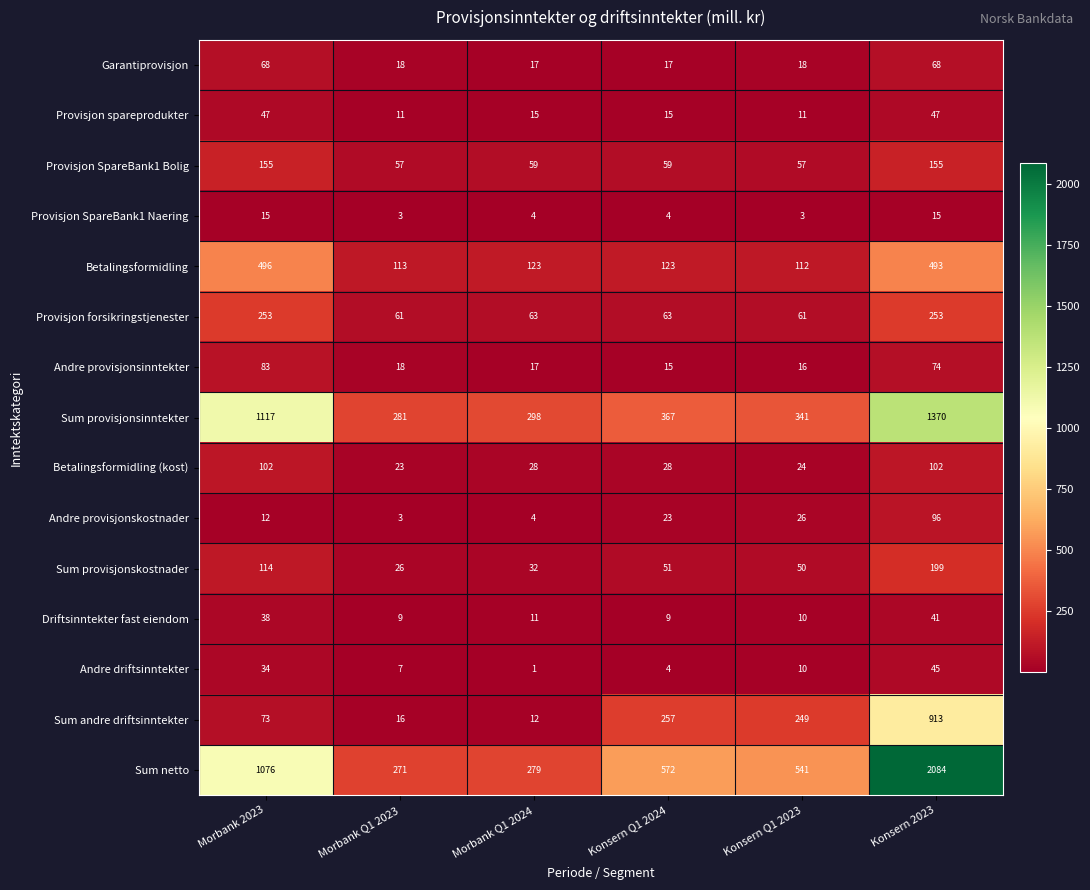

True or false: Sum netto has a value of 2084 at Konsern 2023.

True